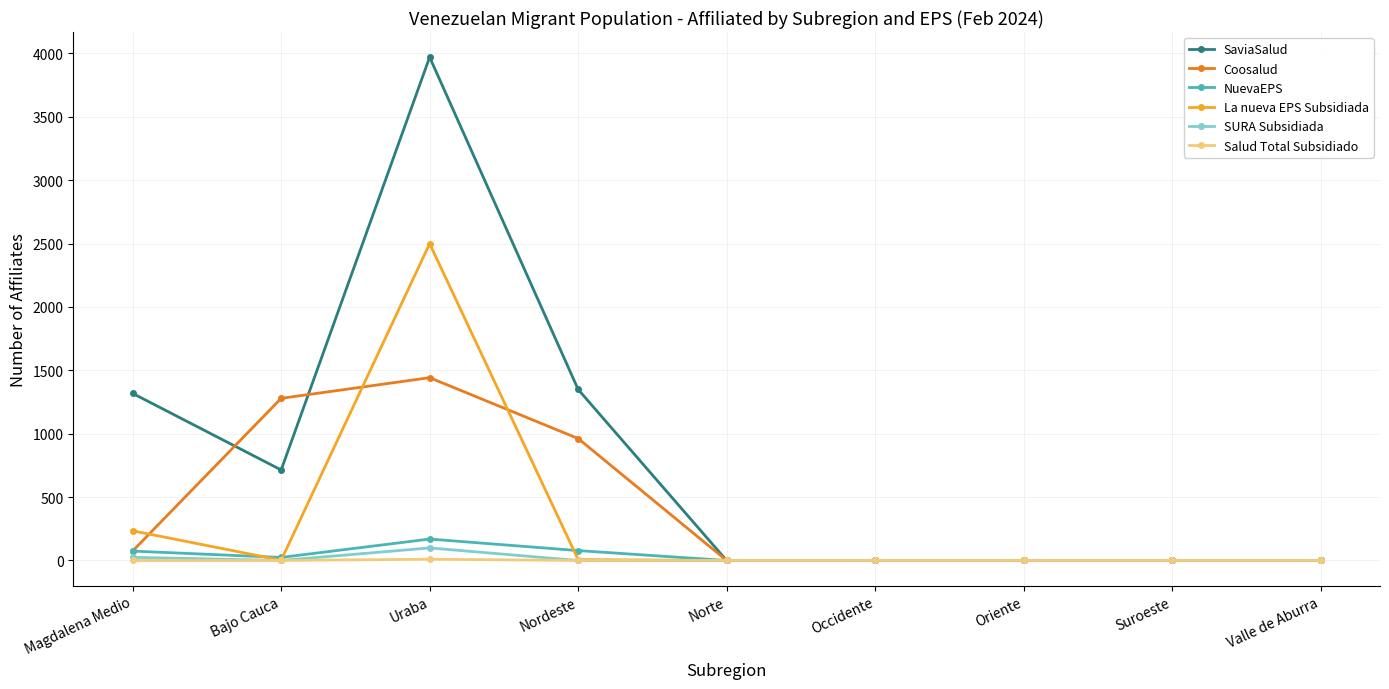

The value of Coosalud at Oriente is 0. True or false?

True